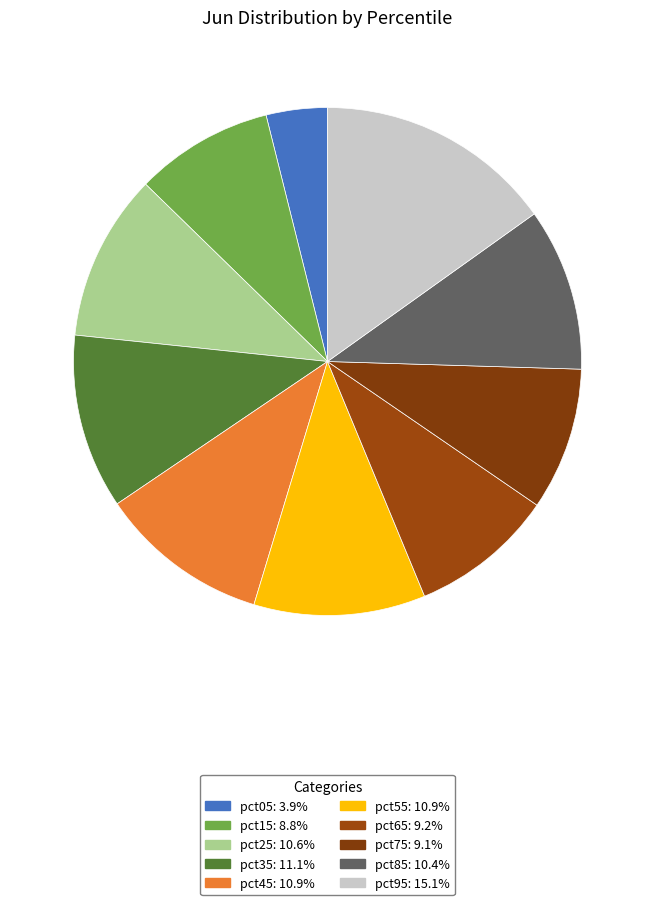

What percentage is NOT represented by pct55?

89.1%